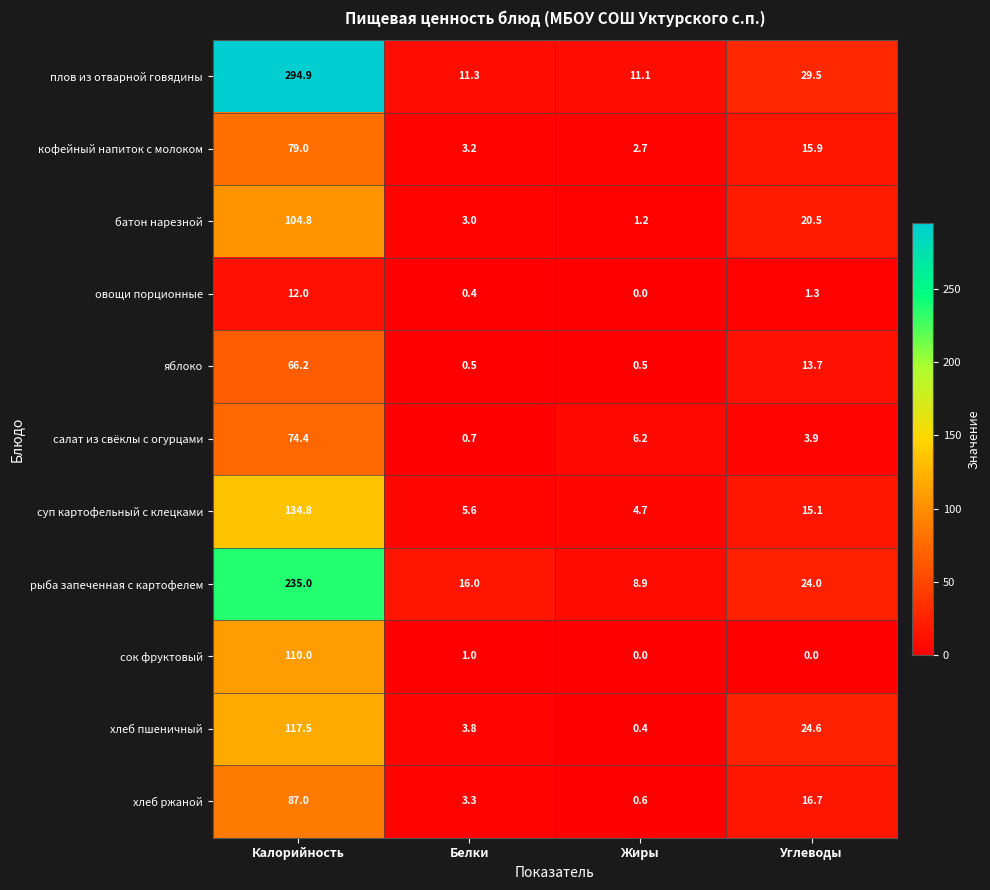

At Калорийность, list the series in order from smallest to largest.

овощи порционные, яблоко, салат из свёклы с огурцами, кофейный напиток с молоком, хлеб ржаной, батон нарезной, сок фруктовый, хлеб пшеничный, суп картофельный с клецками, рыба запеченная с картофелем, плов из отварной говядины